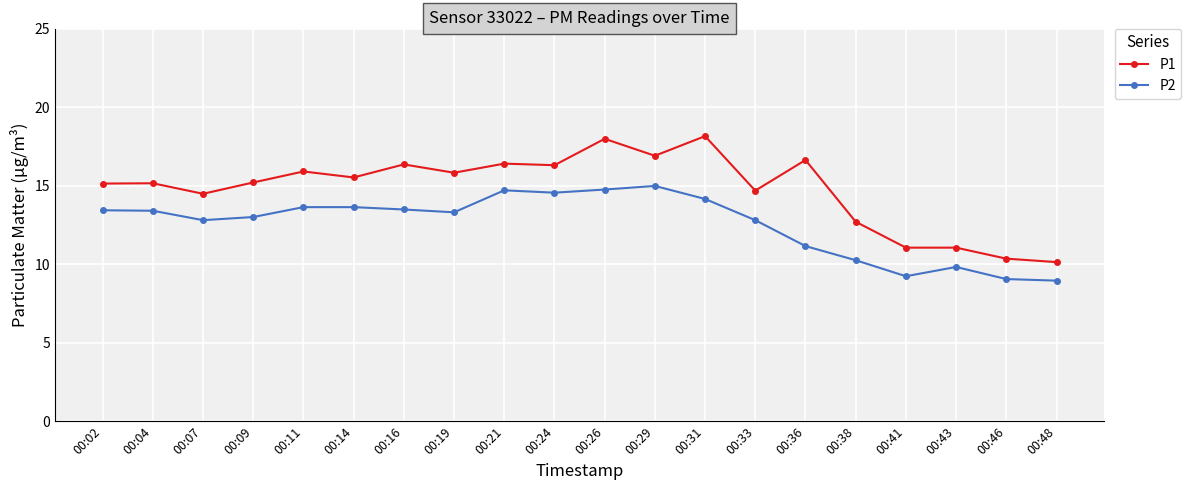

What is the difference between the maximum and second lowest values in the P2 series?

5.9